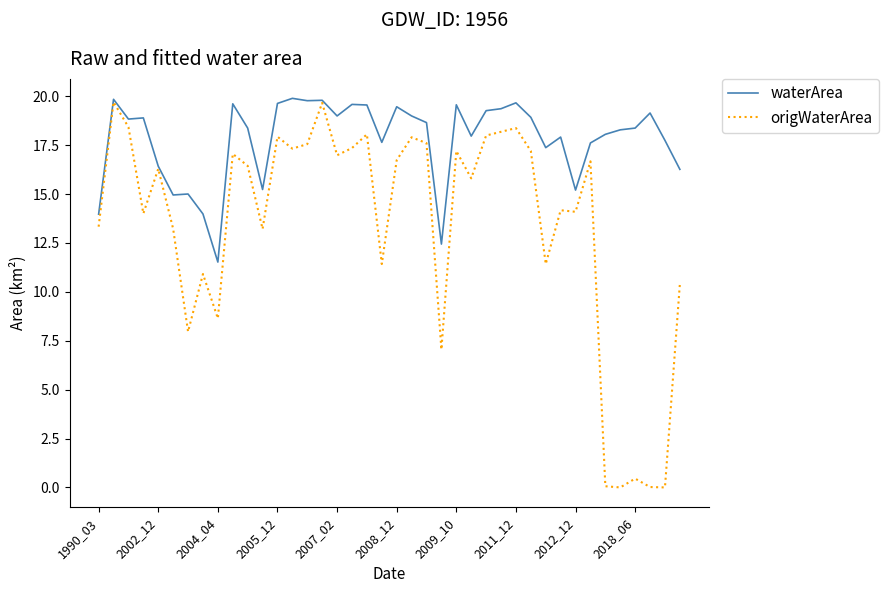

Rank the series by their average value, from lowest to highest.

origWaterArea, waterArea